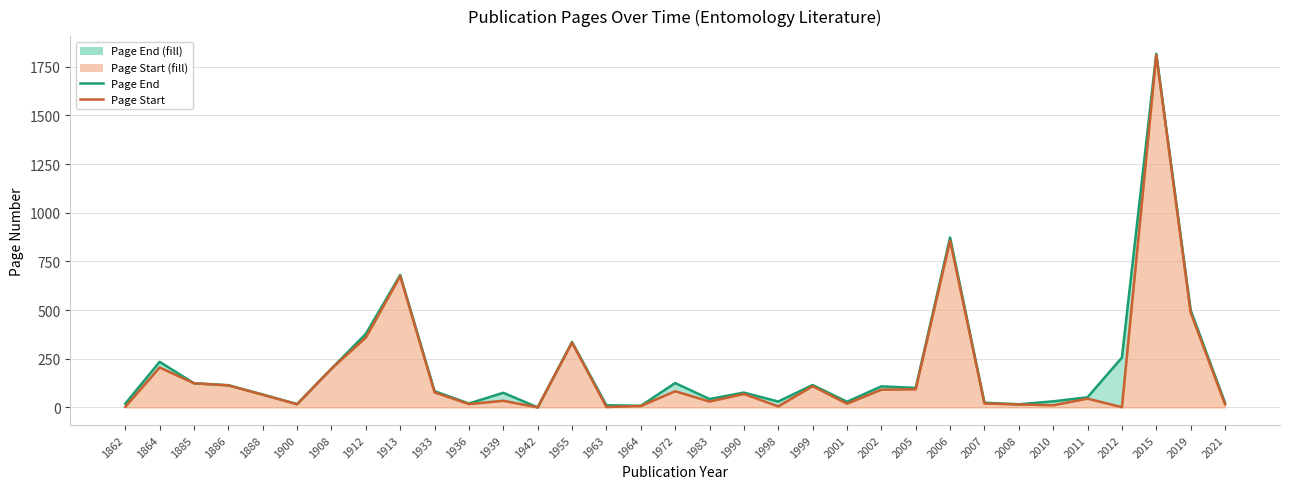

At 1888, list the series in order from smallest to largest.

Page Start, Page End